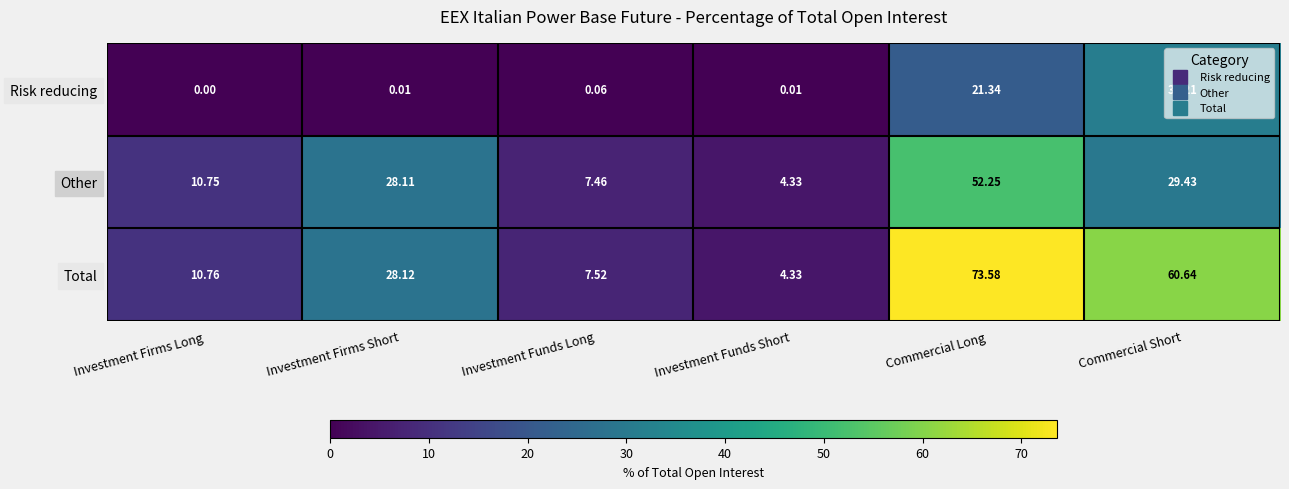

At which label does Other first exceed 28?

Investment Firms Short